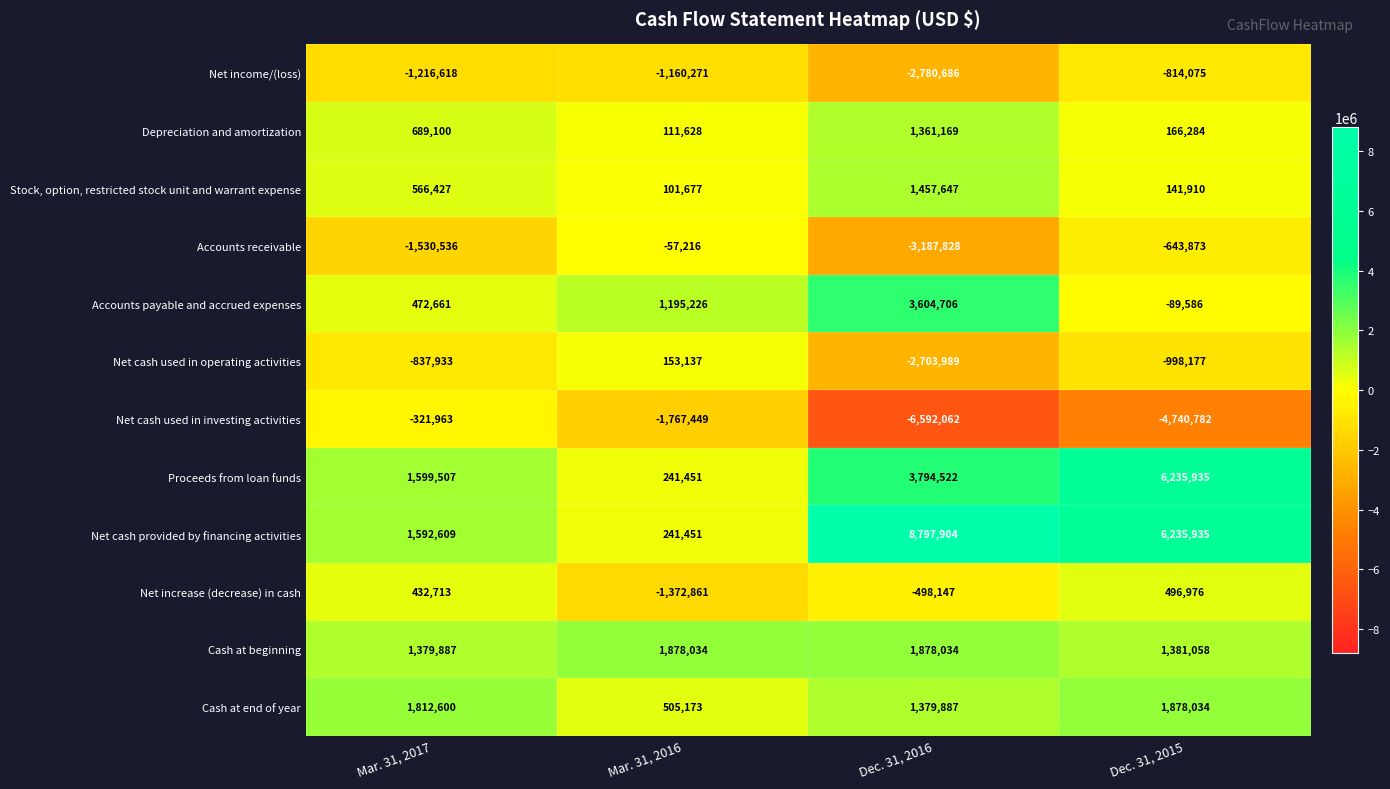

Rank the categories by Net cash used in investing activities value from lowest to highest.

Dec. 31, 2016, Dec. 31, 2015, Mar. 31, 2016, Mar. 31, 2017